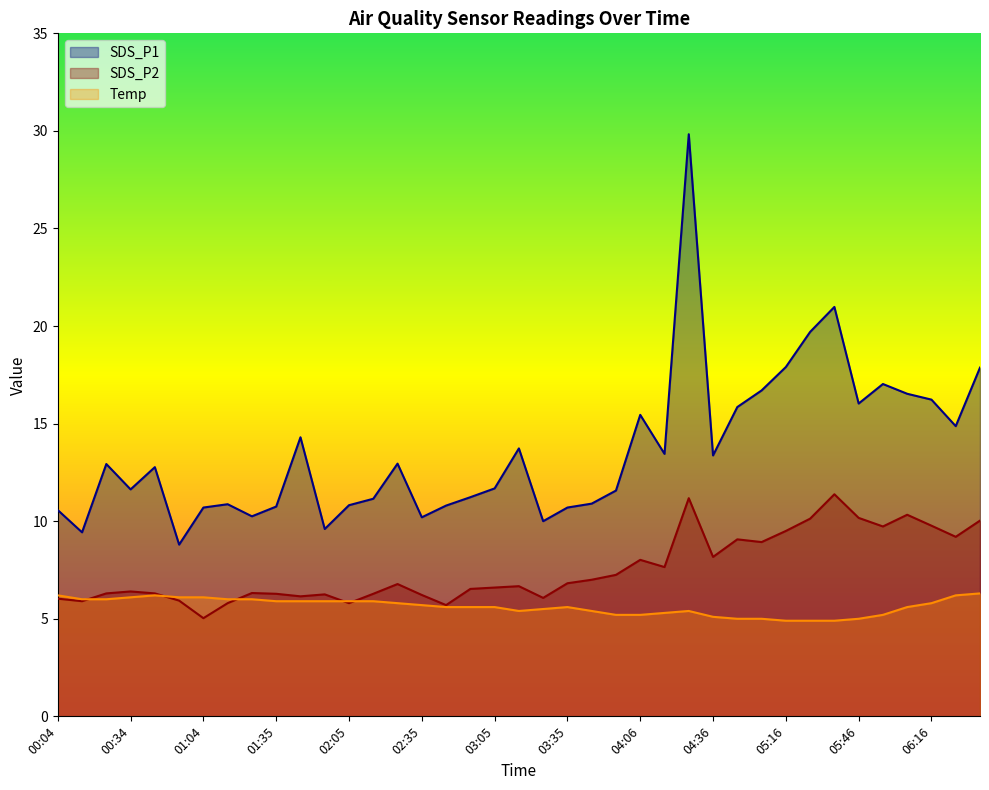

Rank the series by their average value, from highest to lowest.

SDS_P1, SDS_P2, Temp